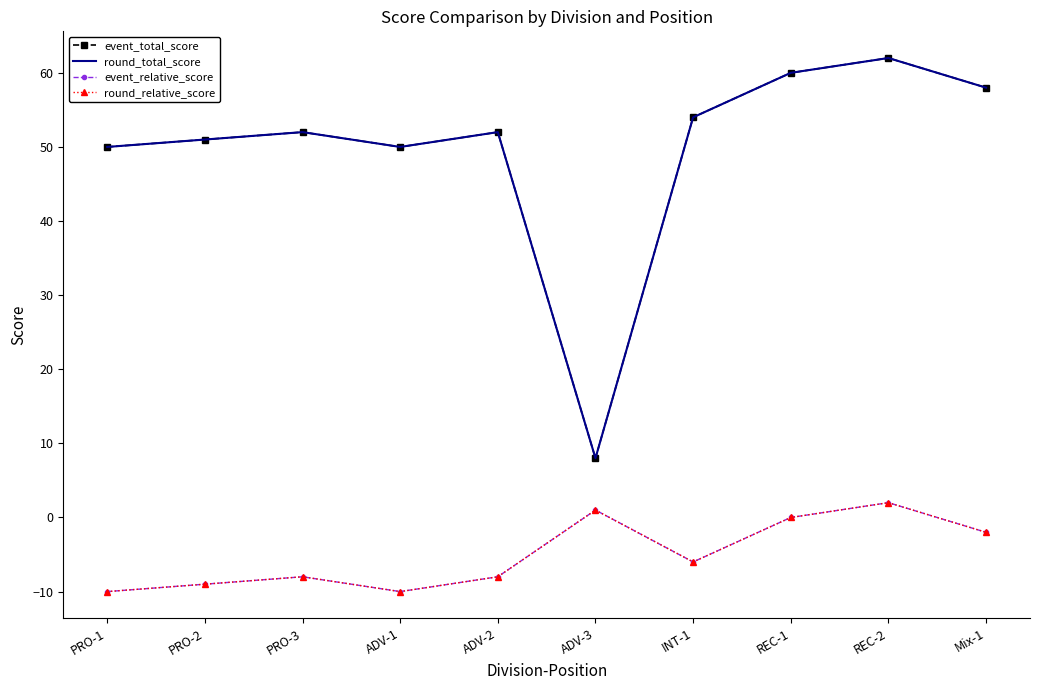

At which category is the sum across all series the highest?

REC-2